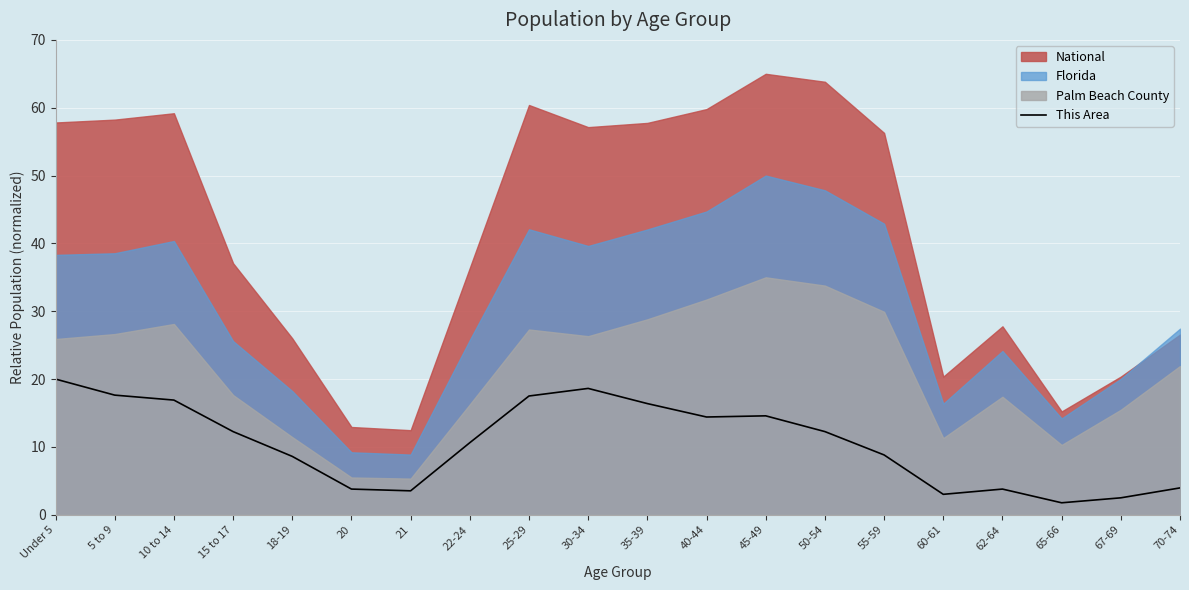

How many lines are shown in the chart?

1